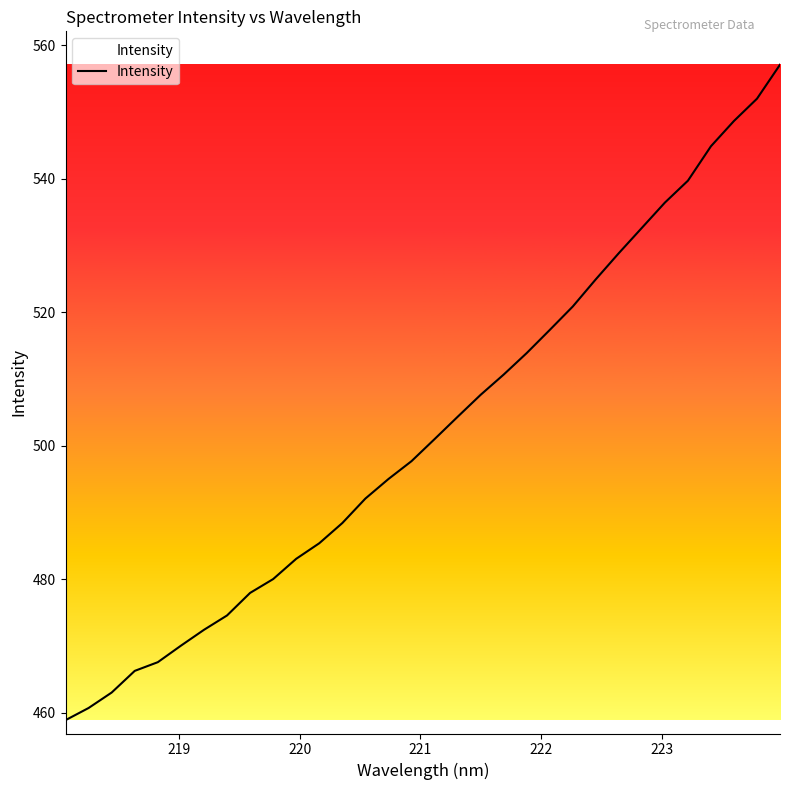

What is the minimum value shown in the chart?

458.9